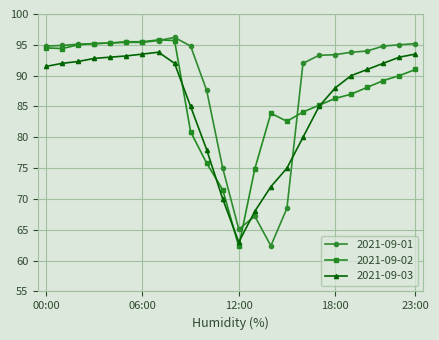

What is the difference between the maximum and minimum values in the 2021-09-03 series?

30.8